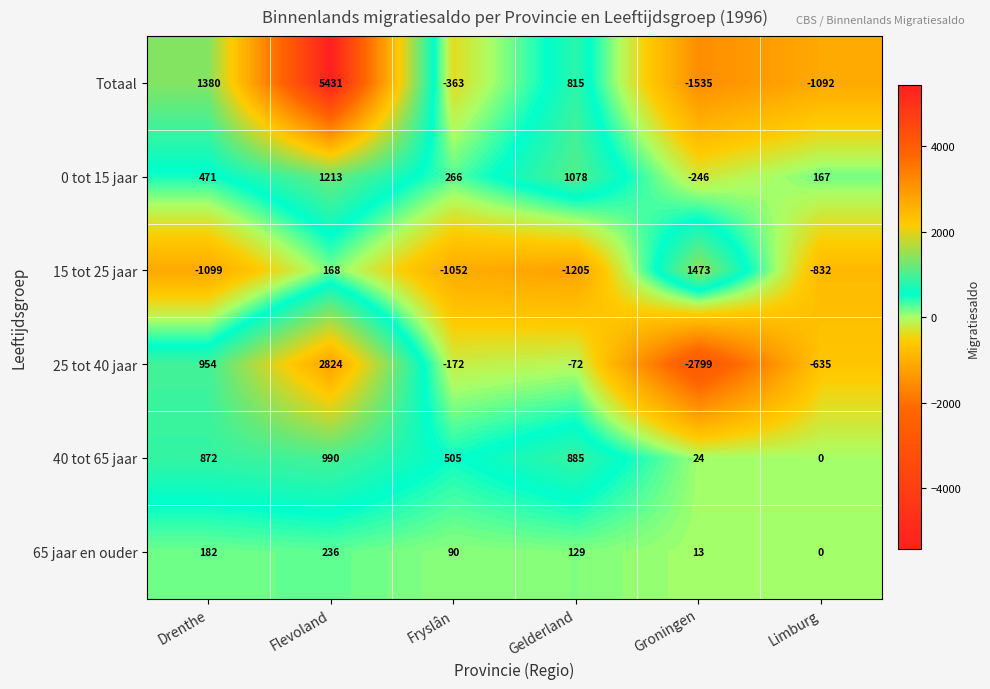

Count the number of data series in this chart.

6